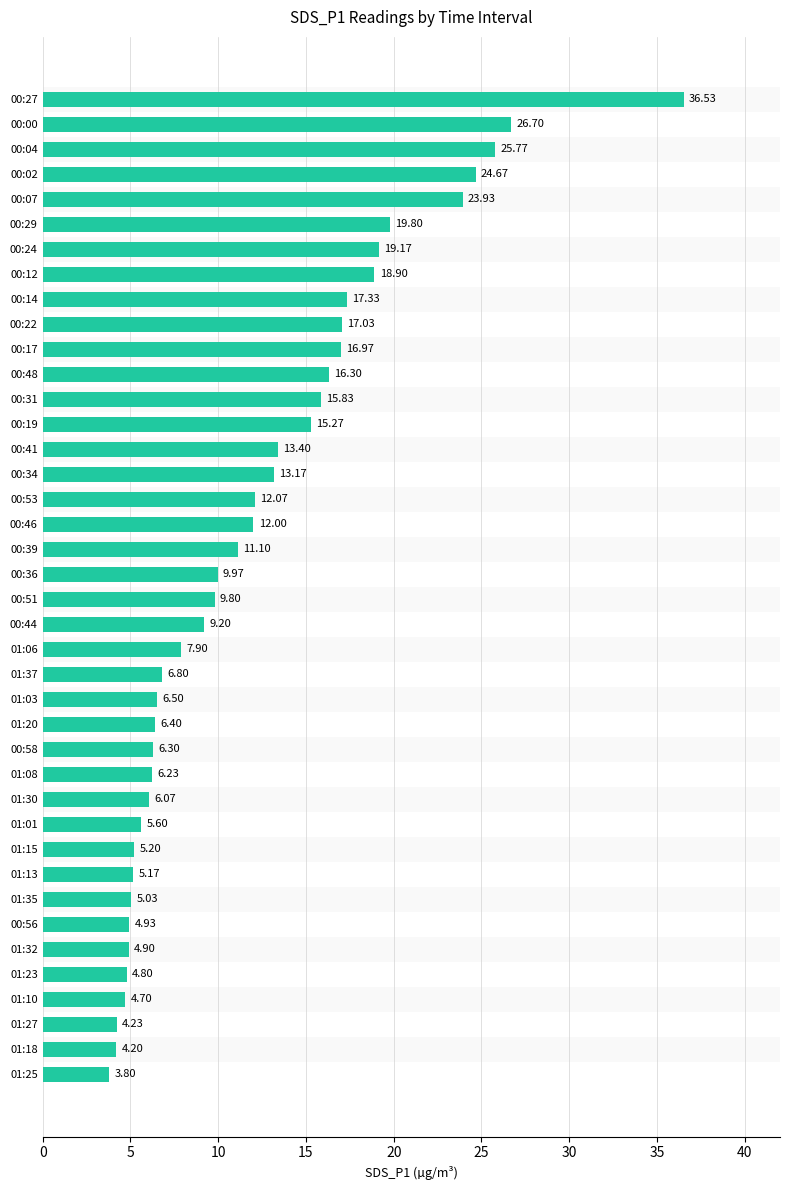

List the labels in order of value, smallest first.

01:25, 01:18, 01:27, 01:10, 01:23, 01:32, 00:56, 01:35, 01:13, 01:15, 01:01, 01:30, 01:08, 00:58, 01:20, 01:03, 01:37, 01:06, 00:44, 00:51, 00:36, 00:39, 00:46, 00:53, 00:34, 00:41, 00:19, 00:31, 00:48, 00:17, 00:22, 00:14, 00:12, 00:24, 00:29, 00:07, 00:02, 00:04, 00:00, 00:27